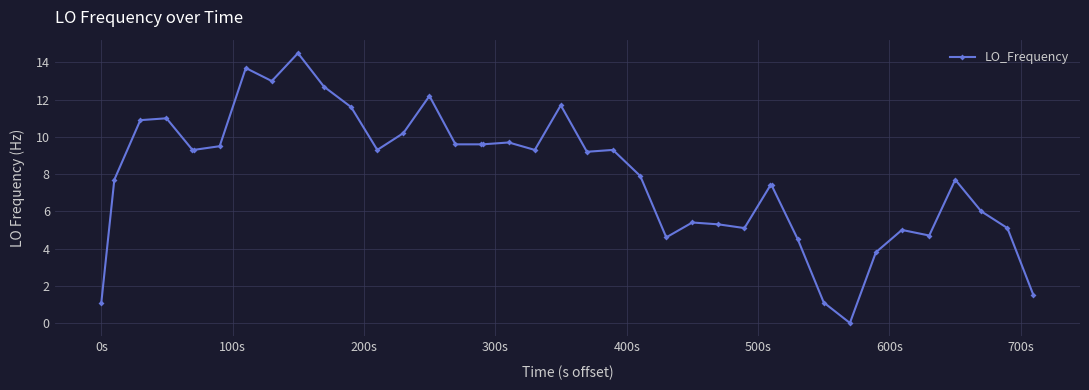

What is the maximum value shown in the chart?

14.5